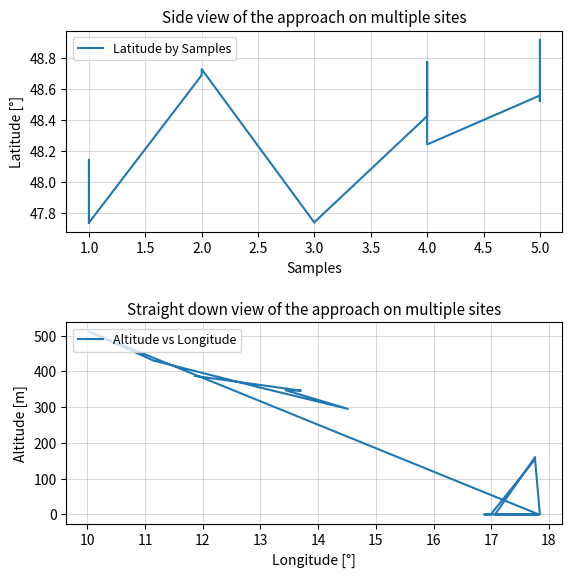

In Altitude vs Longitude, how many points are higher than both neighbors (excluding endpoints)?

3